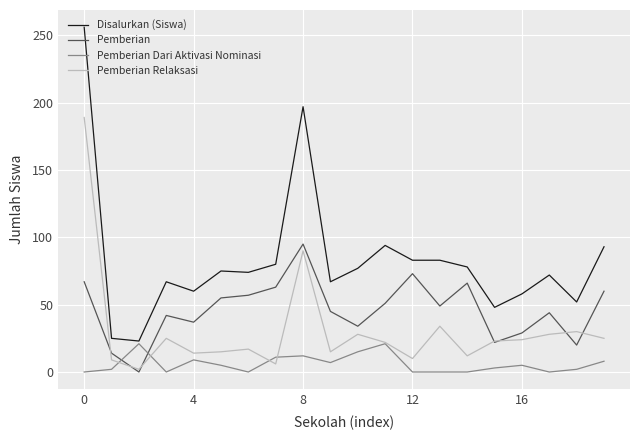

Which series has the widest spread of values?

Disalurkan (Siswa)